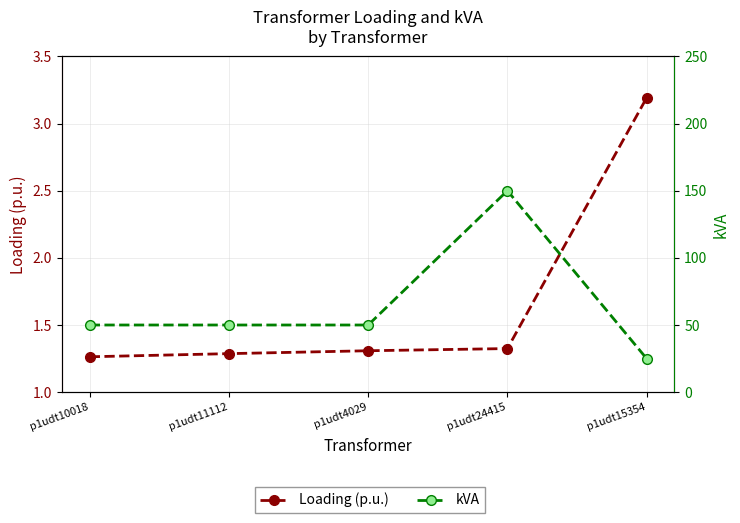

Reading left to right, what are all the values shown in this chart?

Loading (p.u.): 1.3	1.3	1.3	1.3	3.2
kVA: 50.0	50.0	50.0	150.0	25.0